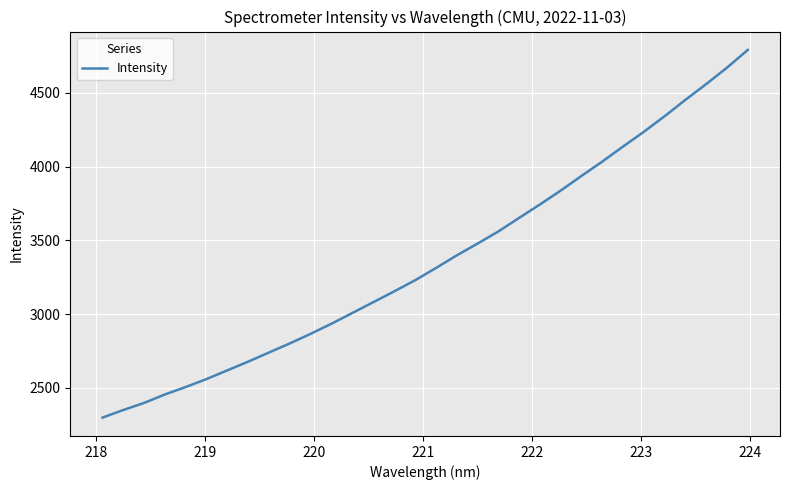

What is the minimum value shown in the chart?

2298.6